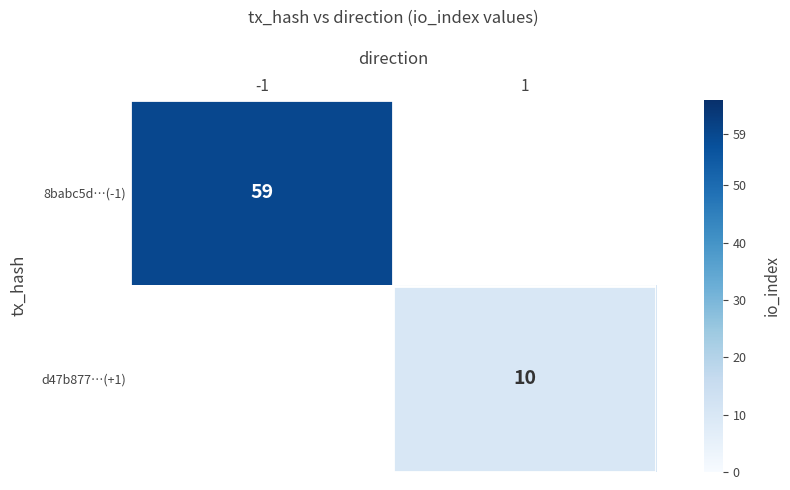

Which has a higher value, 1 or -1?

-1